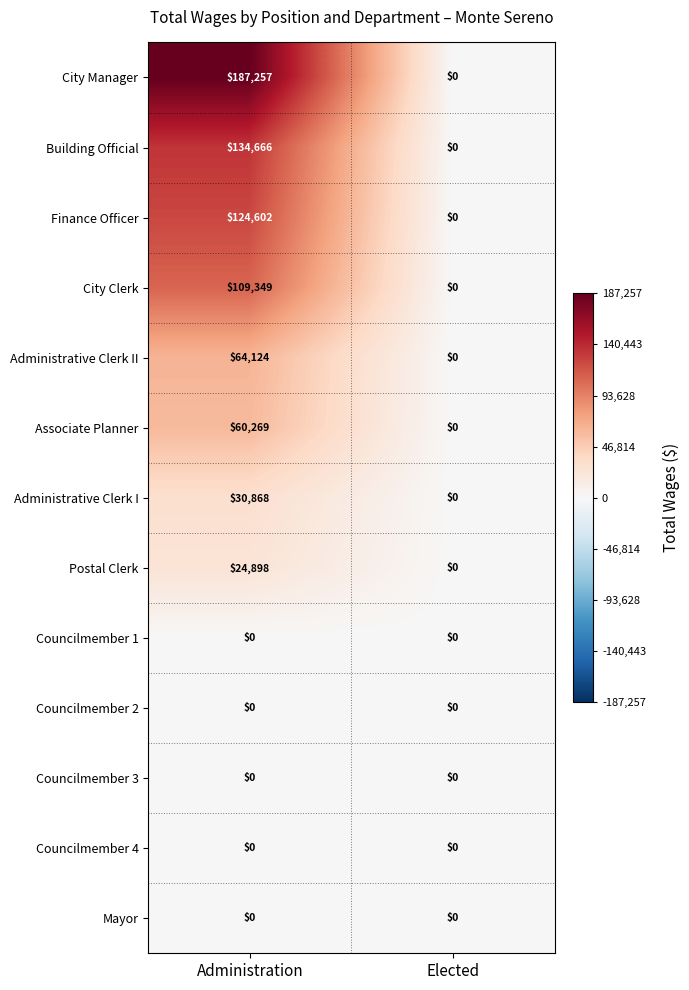

Rank the categories by Building Official value from highest to lowest.

Administration, Elected